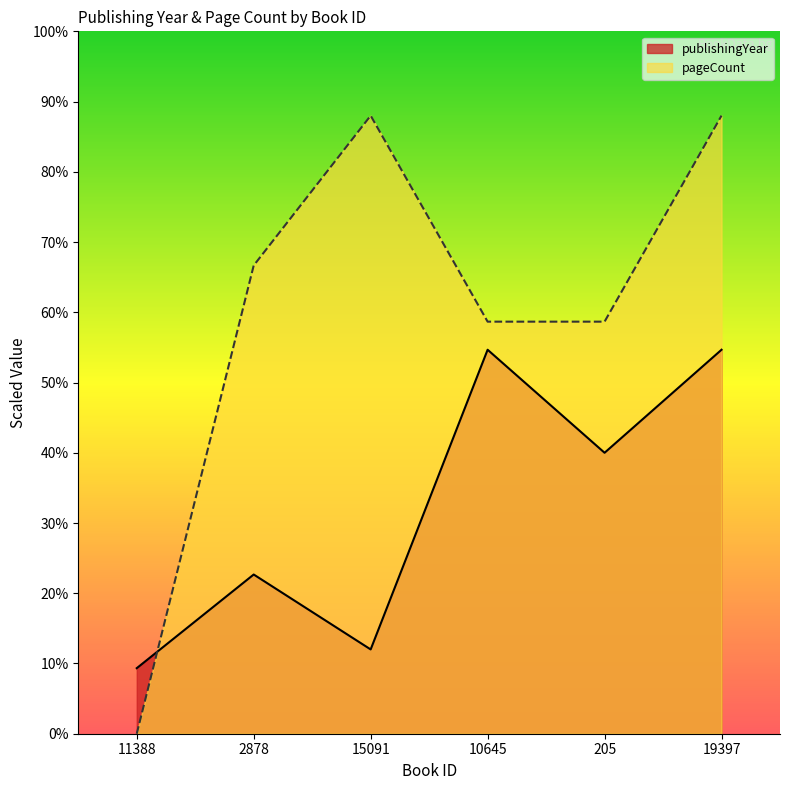

Is it true that publishingYear equals 40.0 at 205?

True